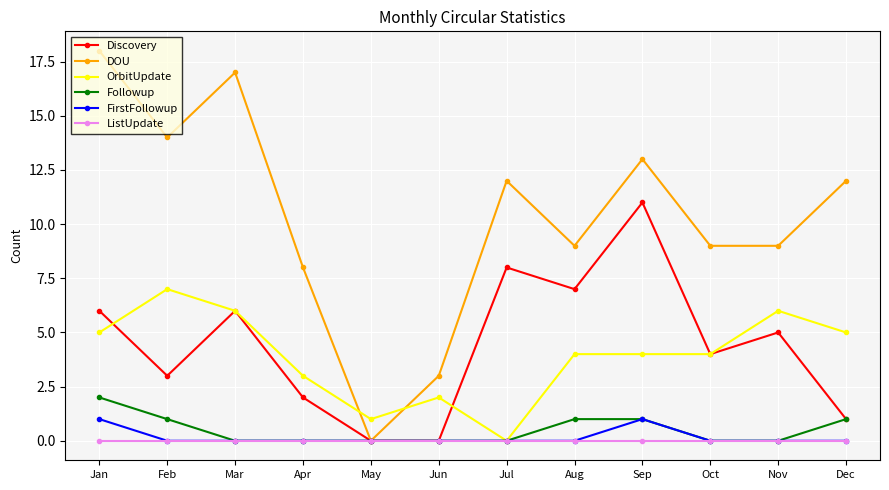

What is the spread (max minus min) of values at Nov?

9